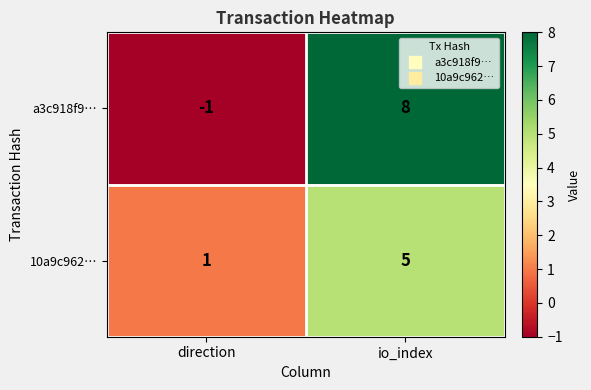

Rank the series at direction from lowest to highest value.

a3c918f9…, 10a9c962…